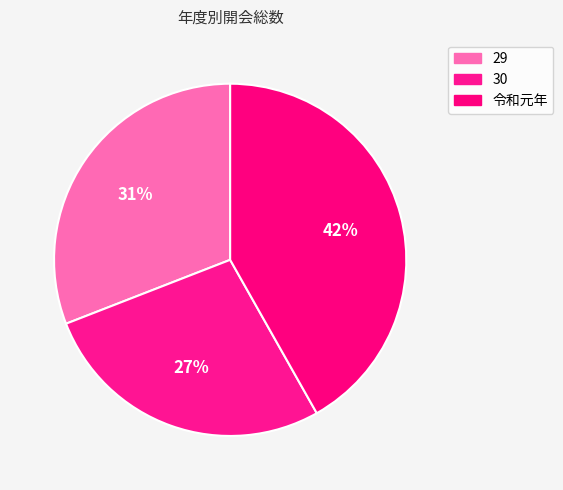

To the nearest percent, what is the average slice percentage?

33%